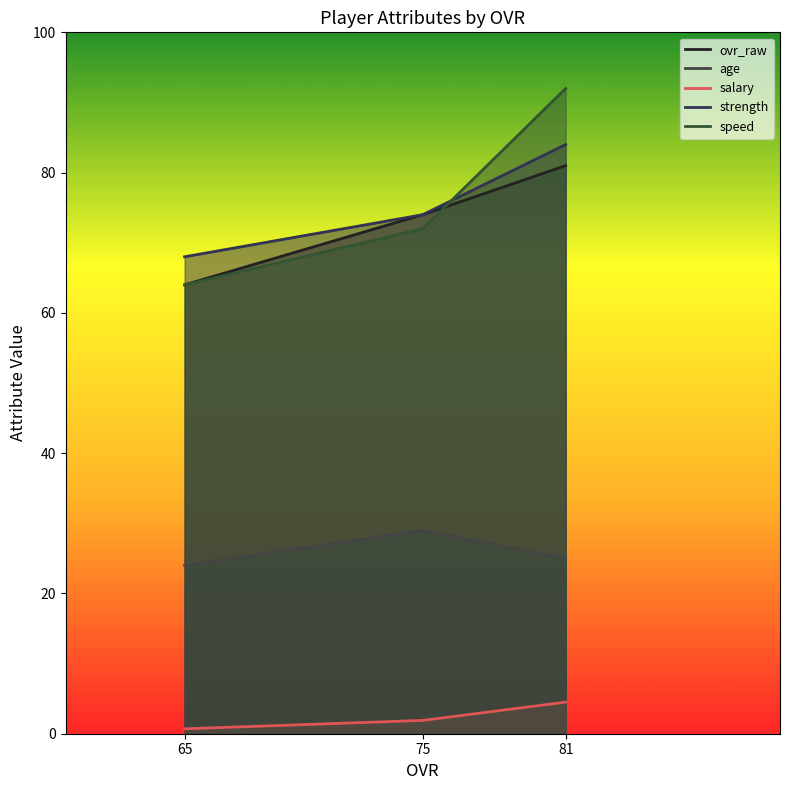

What is the value of the speed point at the 2nd from the left?

72.0